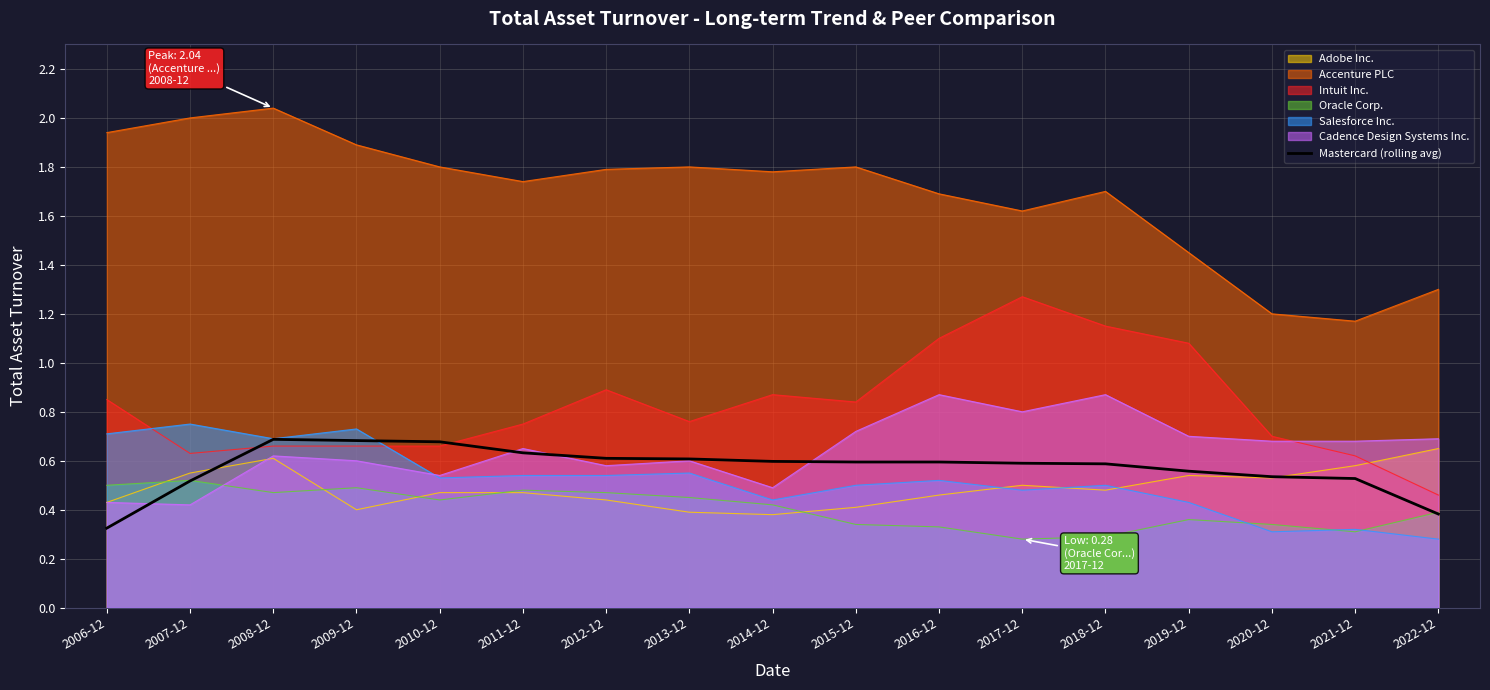

Reading left to right, transcribe all the data shown in this chart.

0.3	0.5	0.7	0.7	0.7	0.6	0.6	0.6	0.6	0.6	0.6	0.6	0.6	0.6	0.5	0.5	0.4